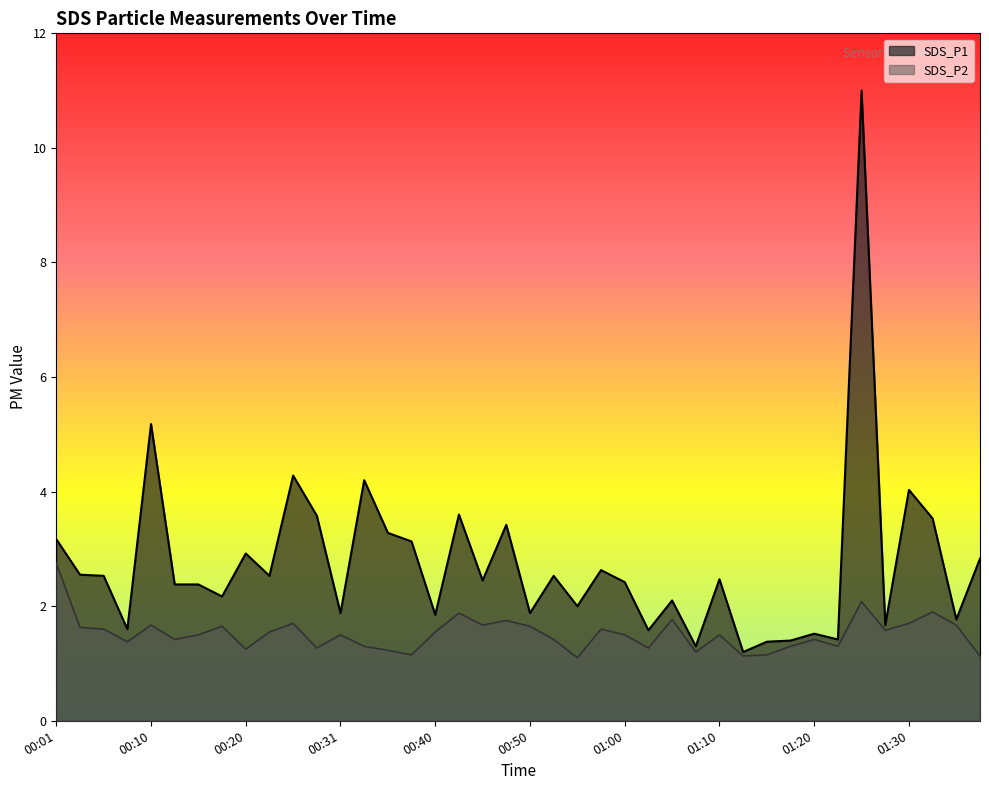

How many values in the SDS_P1 series are below 2?

13